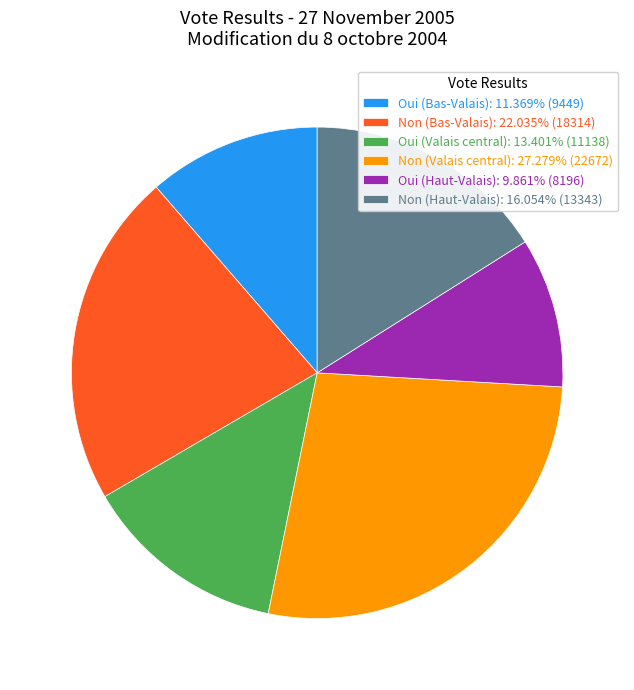

Combined, do Non (Valais central): 27.279% (22672) and Oui (Valais central): 13.401% (11138) account for over 50%?

No